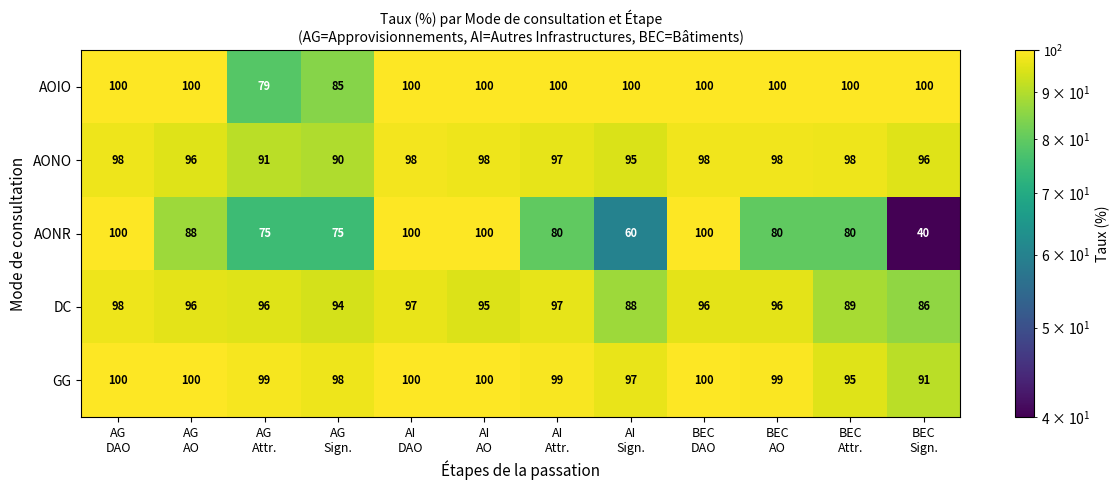

Which series has the largest total across all categories?

GG